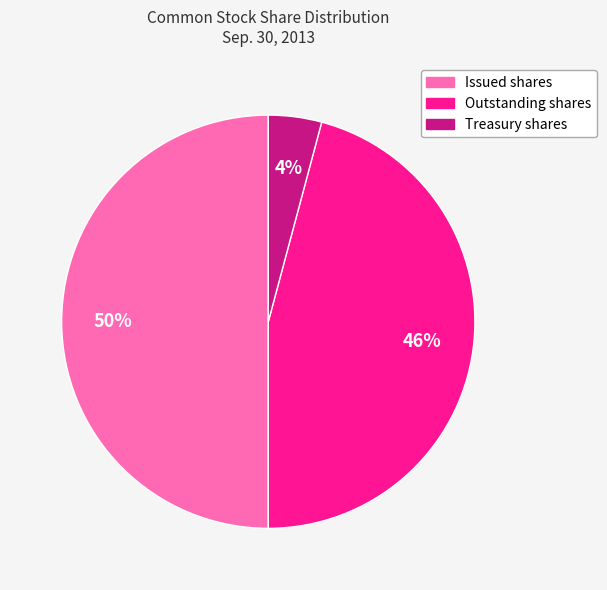

How many slices are in this pie chart?

3